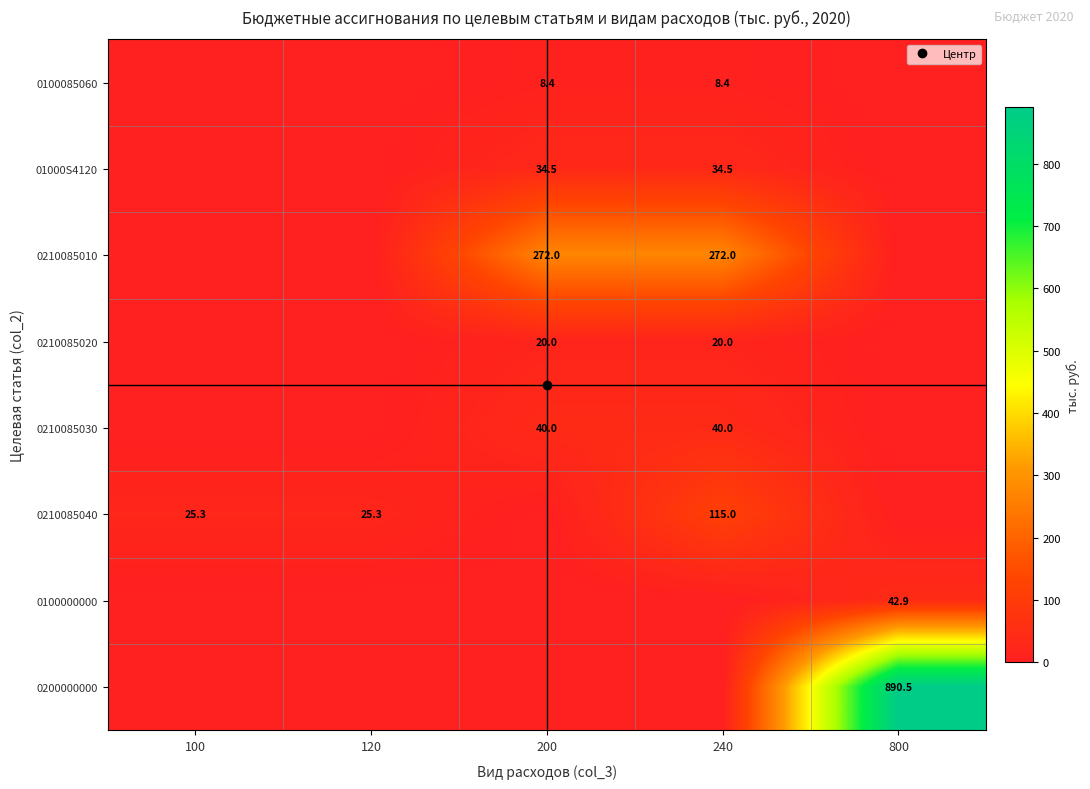

What is the sum of all 0100085060 values?

16.8